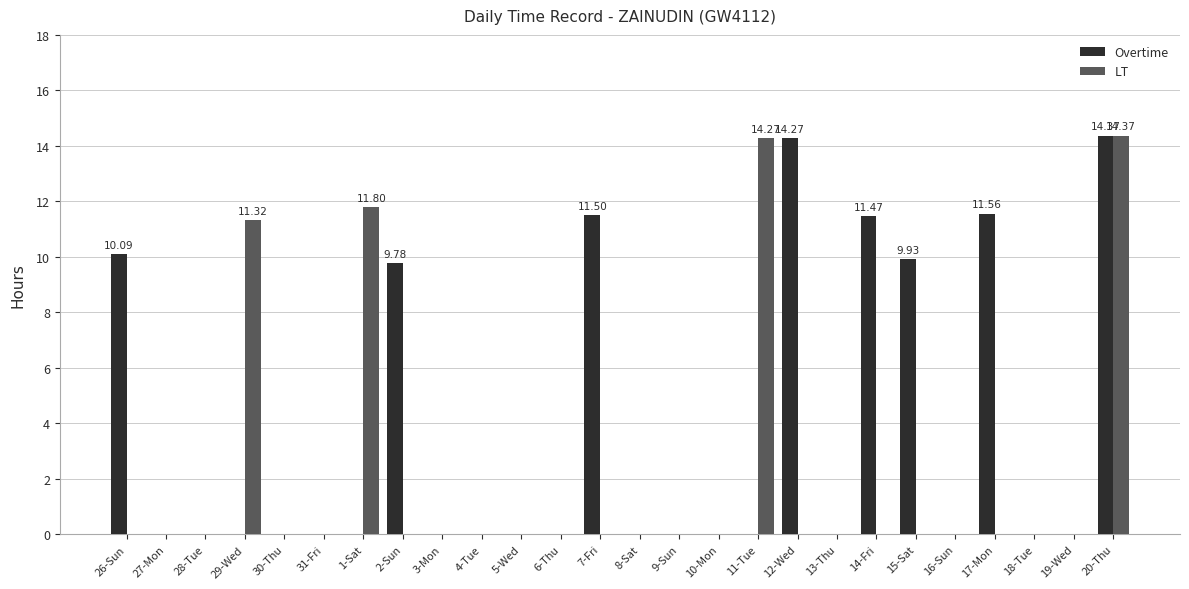

What are all the series names shown in the legend?

Overtime, LT